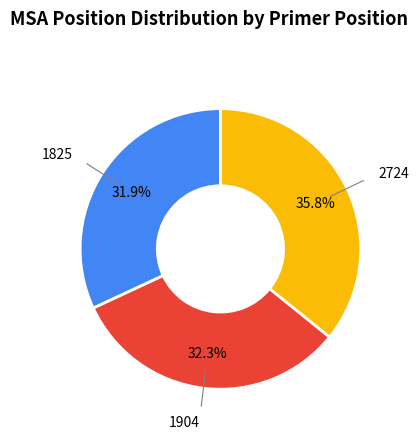

Does any single category account for the majority?

No